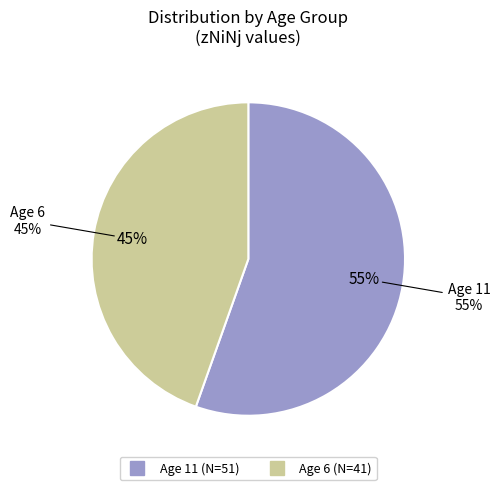

Between 11 and 6, which is larger?

11